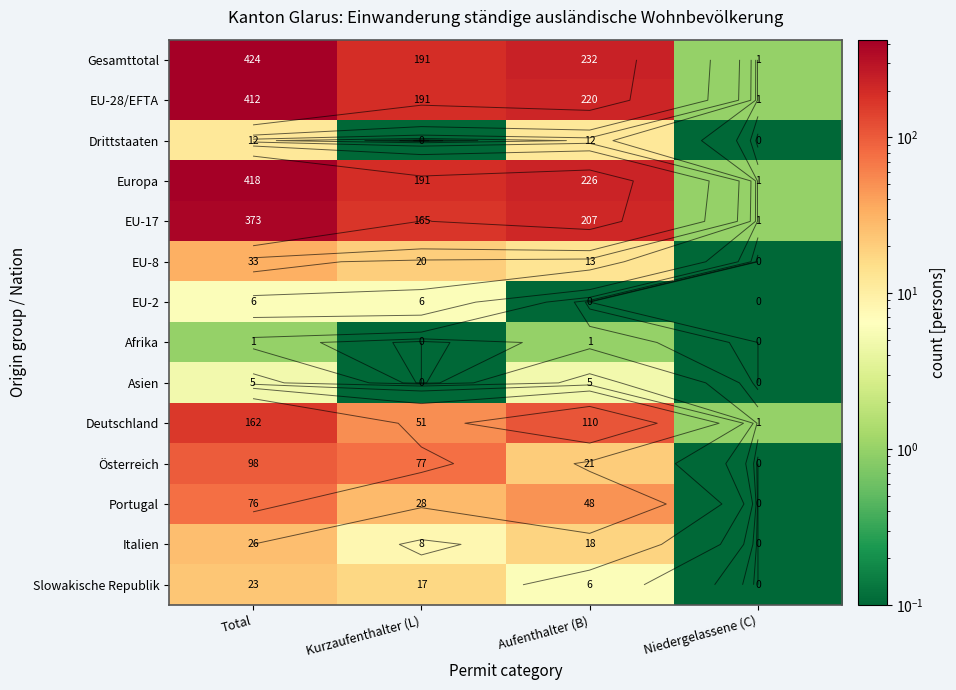

List the series in order of their peak value, highest first.

Gesamttotal, Europa, EU-28/EFTA, EU-17, Deutschland, Österreich, Portugal, EU-8, Italien, Slowakische Republik, Drittstaaten, EU-2, Asien, Afrika